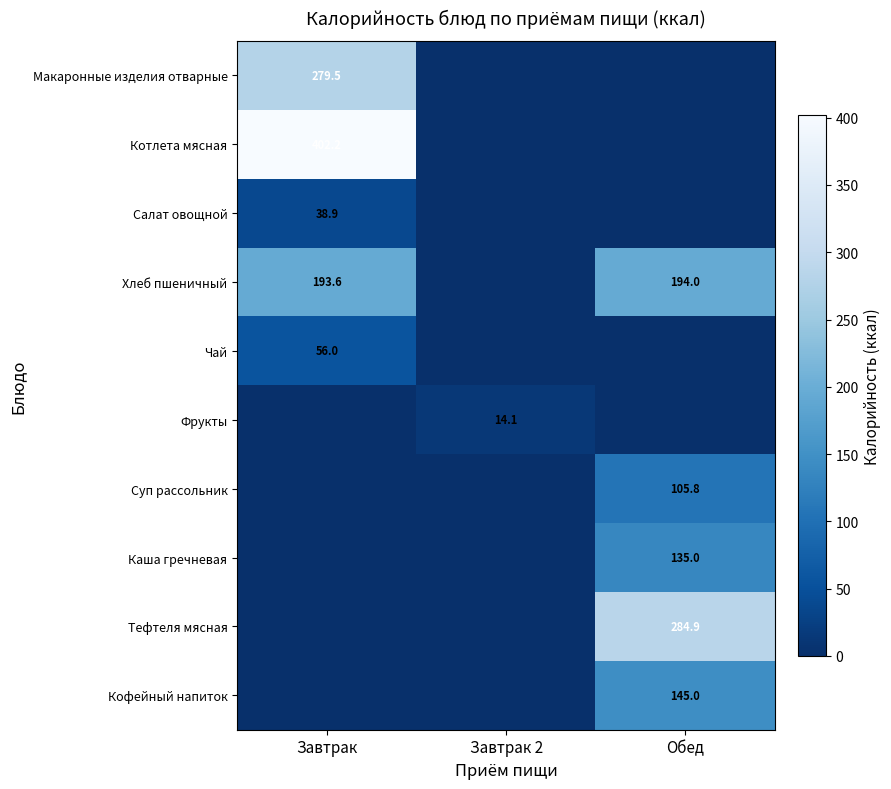

At how many categories does at least one series exceed 191?

2